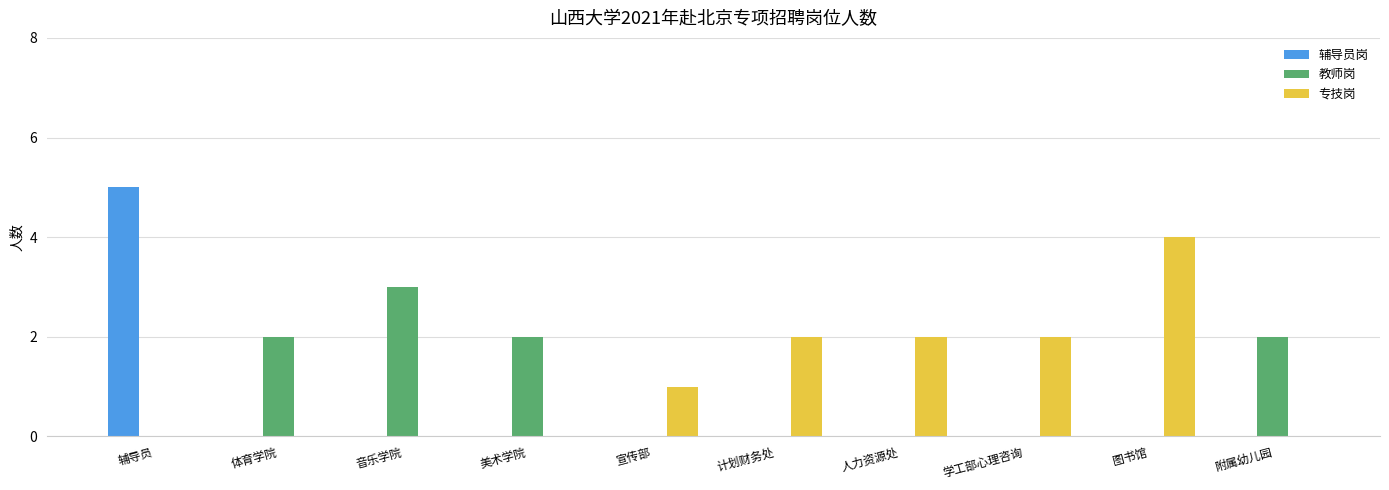

At which category is the sum across all series the highest?

辅导员